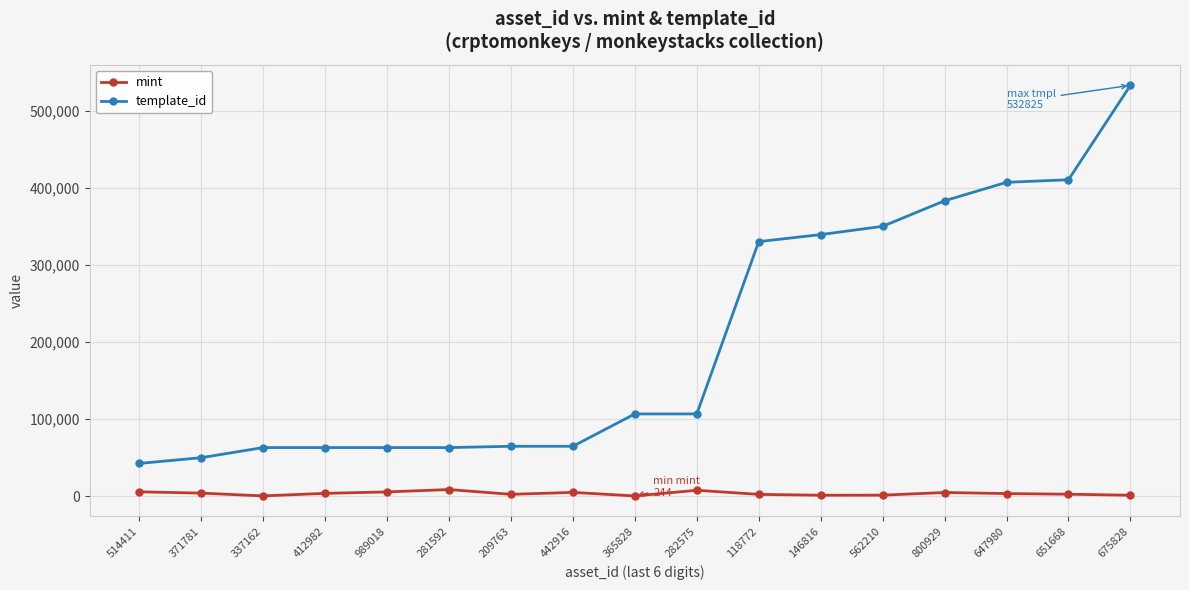

What is the difference between the maximum and minimum values in the template_id series?

490404